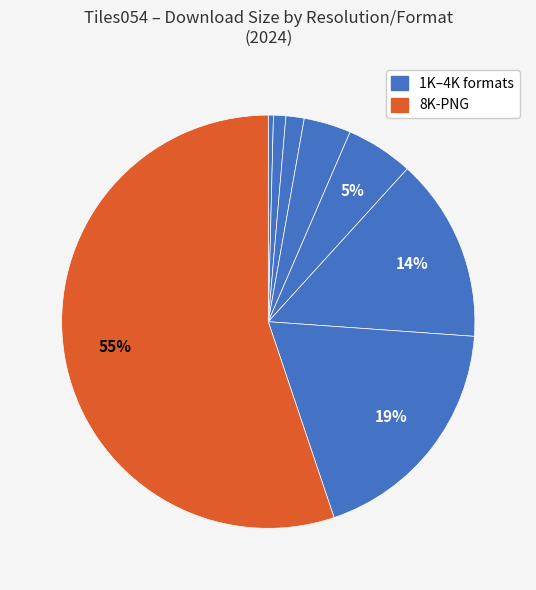

To the nearest percent, what is the difference between the largest and smallest slice percentages?

55%